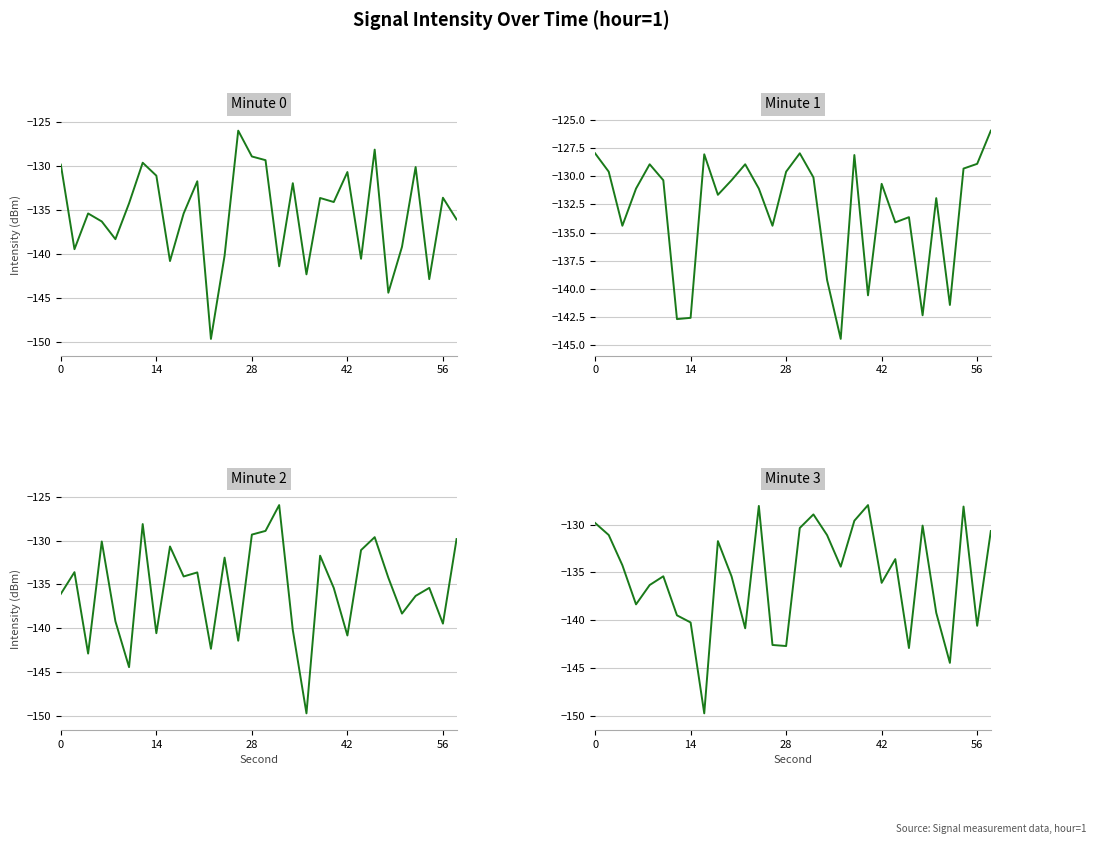

What is the difference between the maximum and second lowest values in the Min 3 series?

16.5